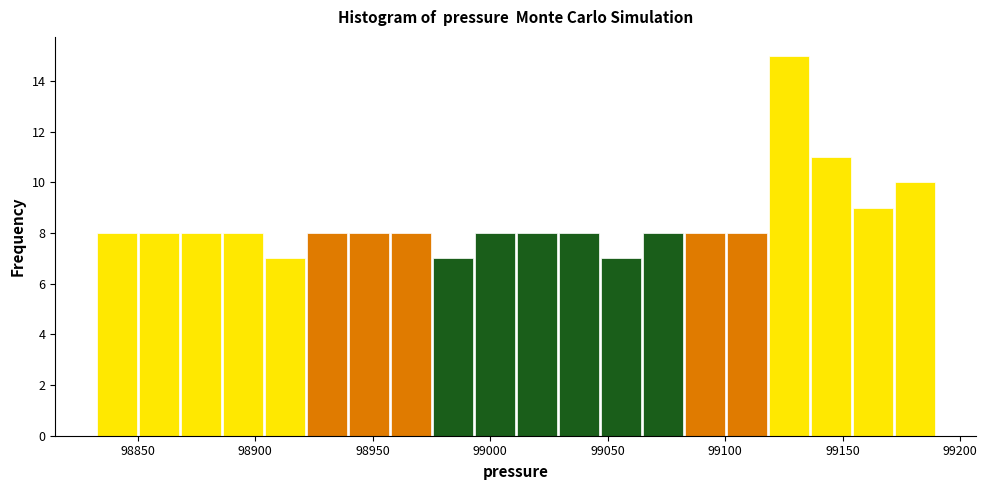

Read against the x-axis, roughly where is the centre of the tallest bar?

99125